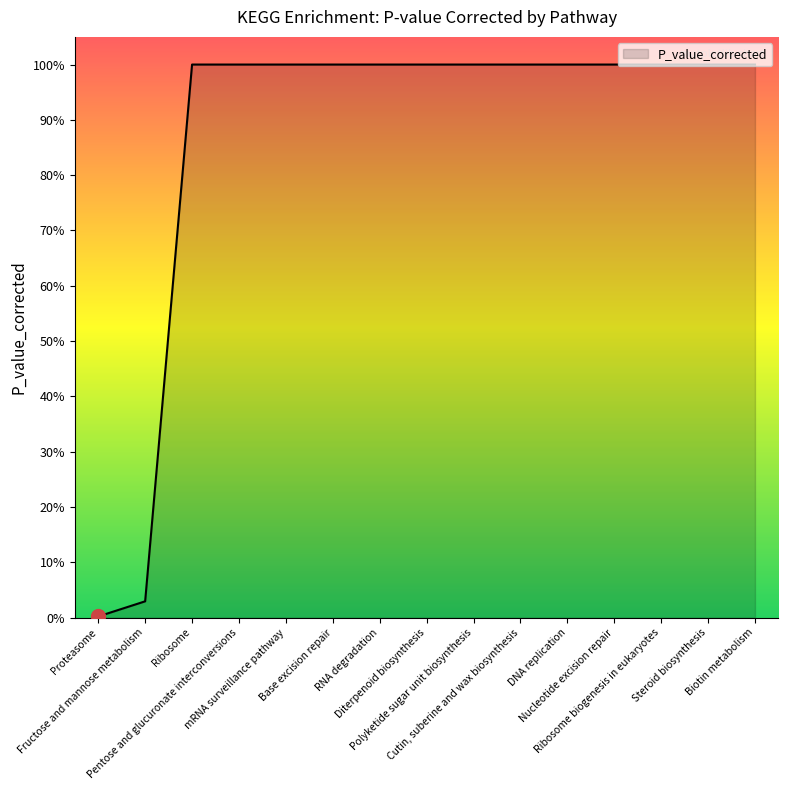

Count the values in the range 1 to 2.

13